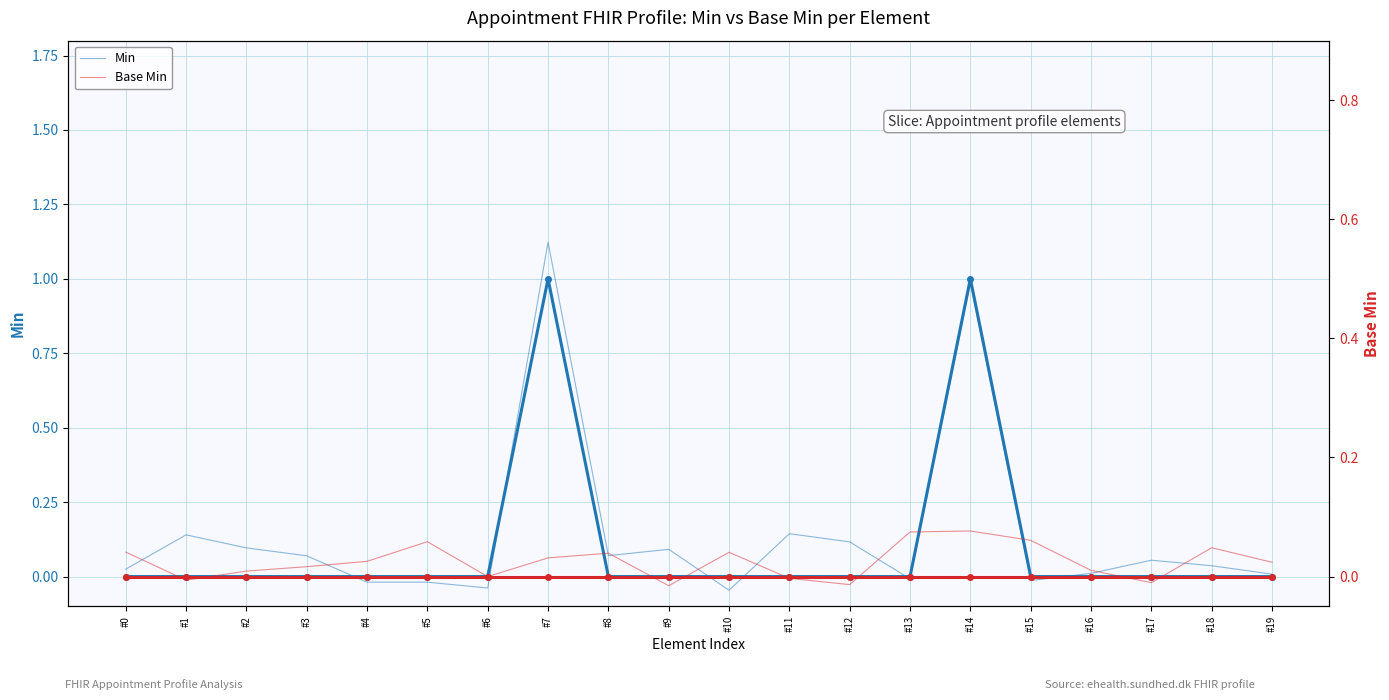

How many values in Base Min are below zero?

6